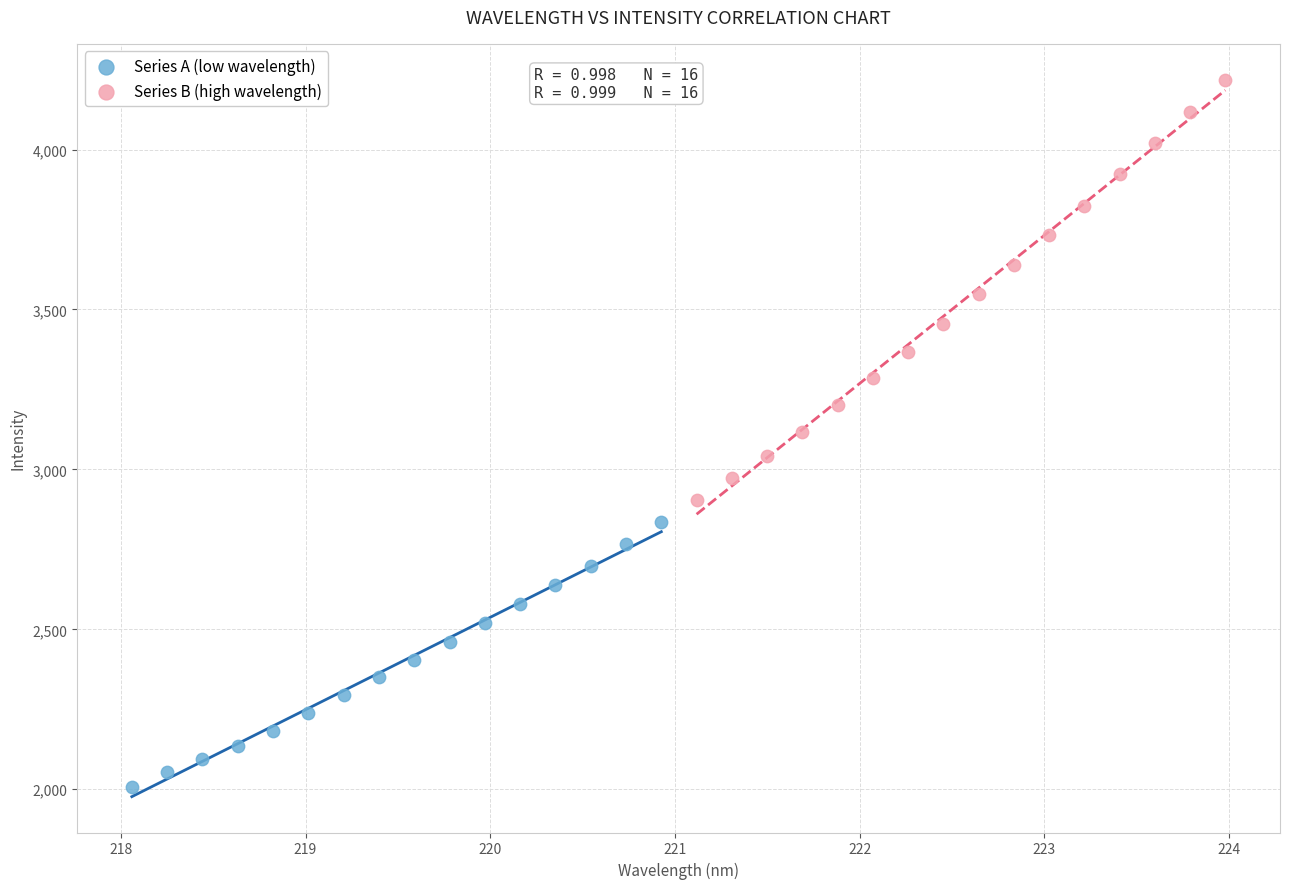

Which series contains the highest Y value?

Series B (high wavelength)